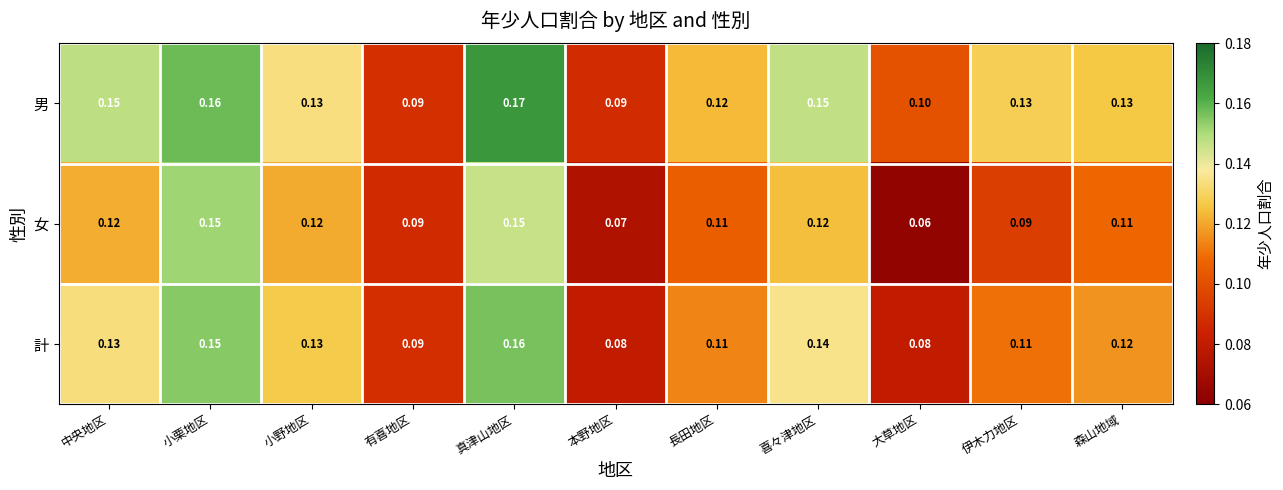

Which category has the lowest value in the 女 series?

大草地区